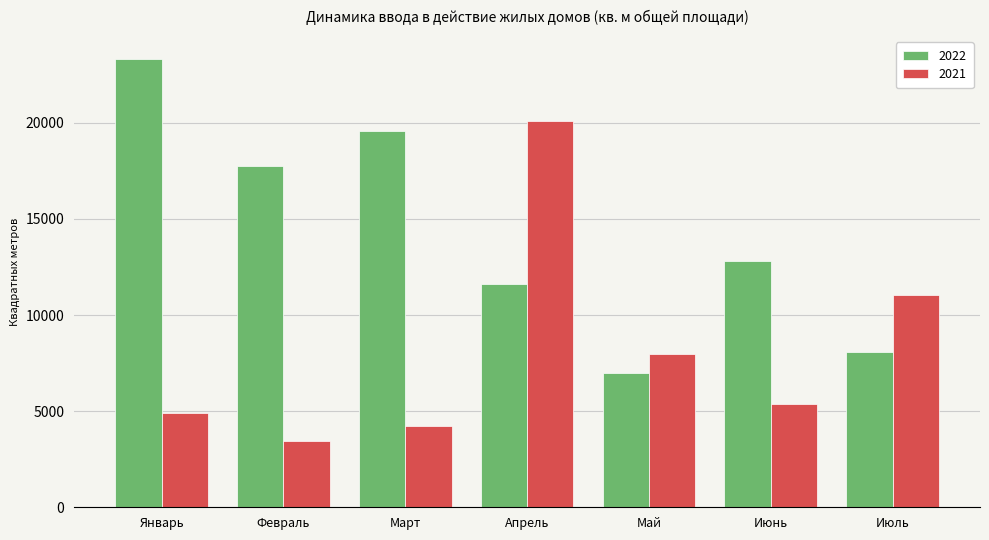

Is the value of 2021 at Февраль greater than the value of 2022 at Март?

No